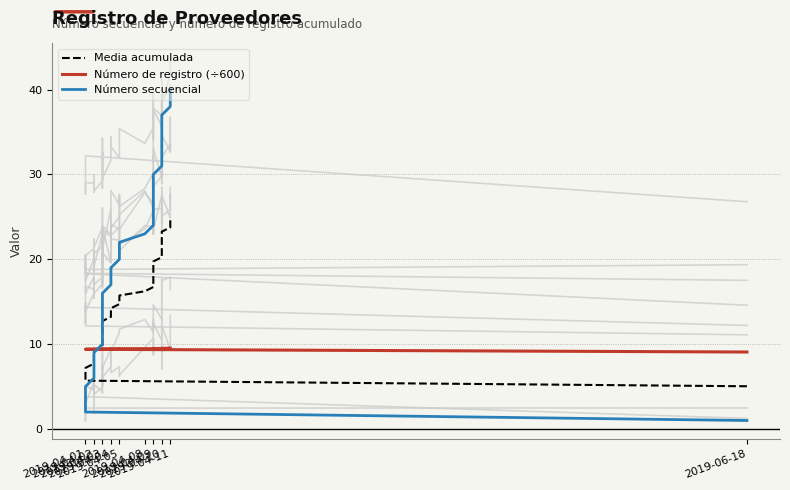

What is the maximum value shown in the chart?

40.0